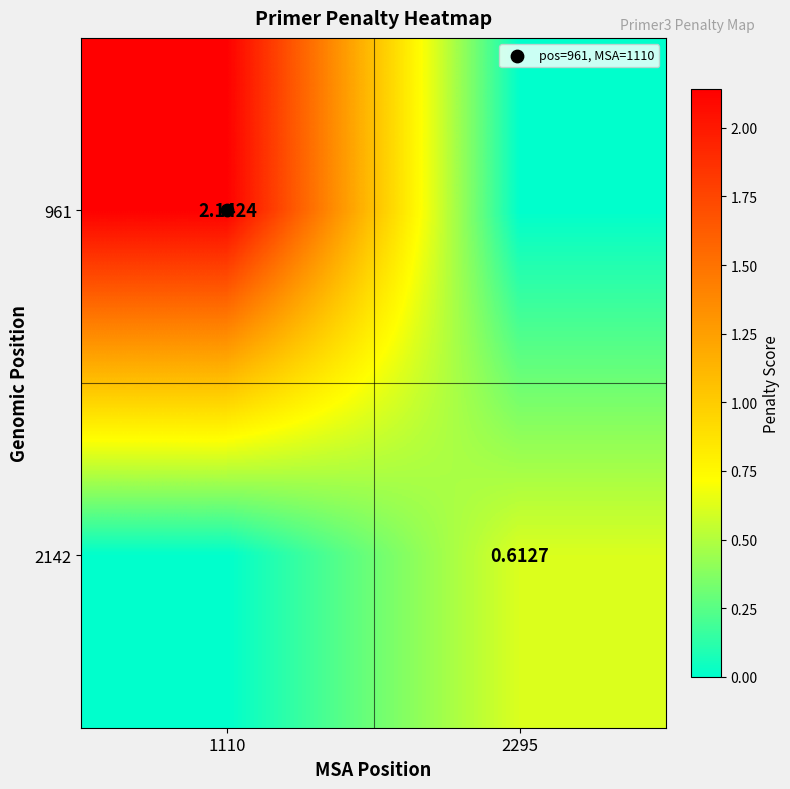

At how many categories does at least one series exceed 0?

2